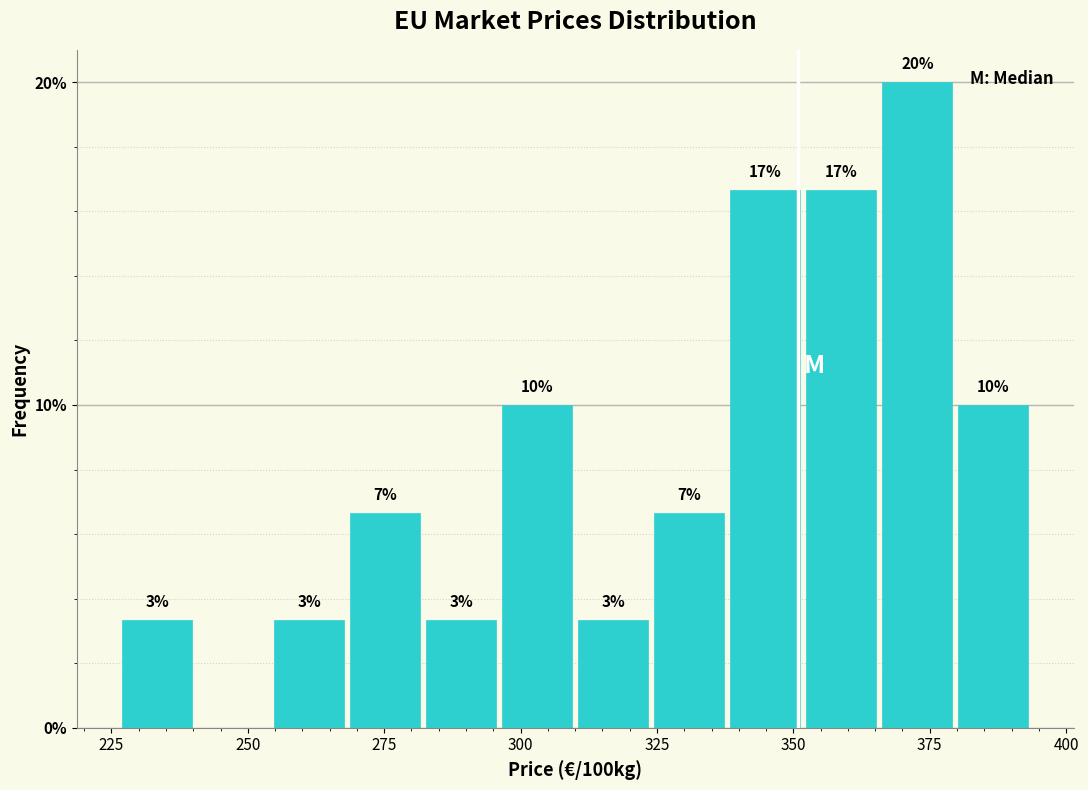

Around what value on the x-axis is the tallest bar? Give the approximate position of its centre, as read against the axis.

375